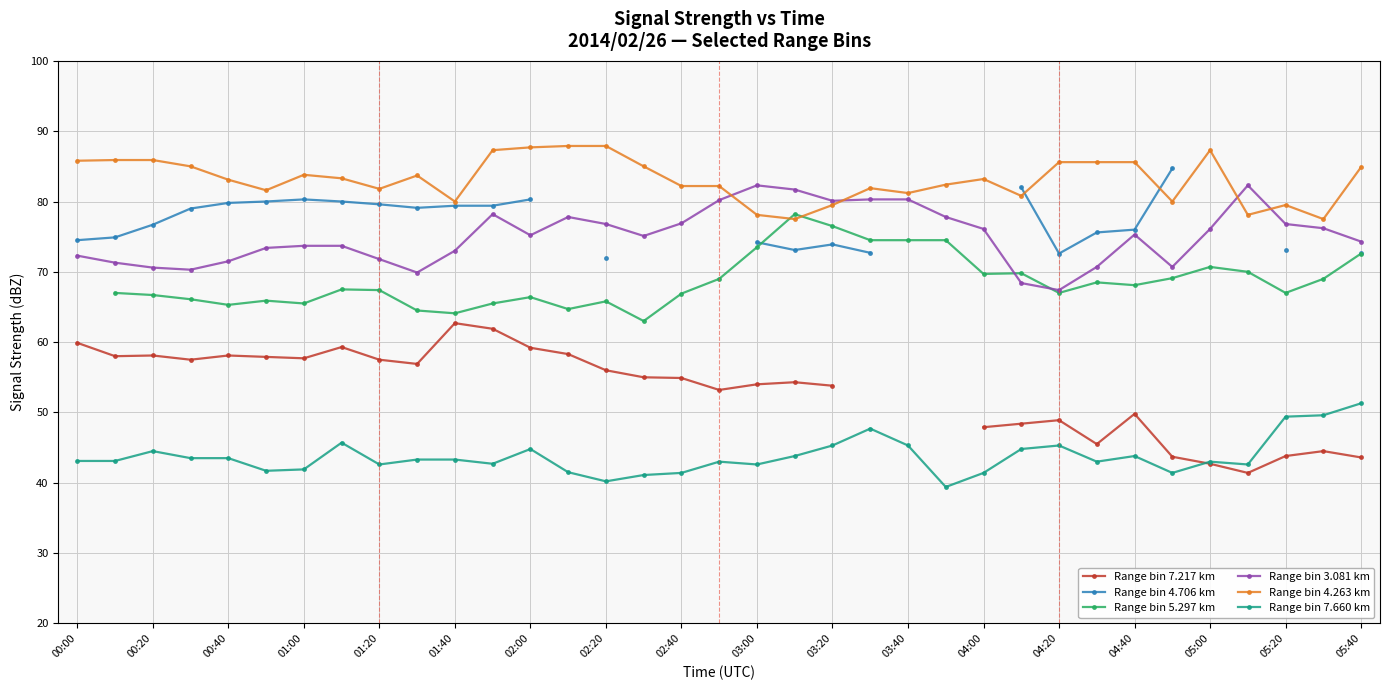

How many values in the Range bin 3.081 km series are below 75?

16